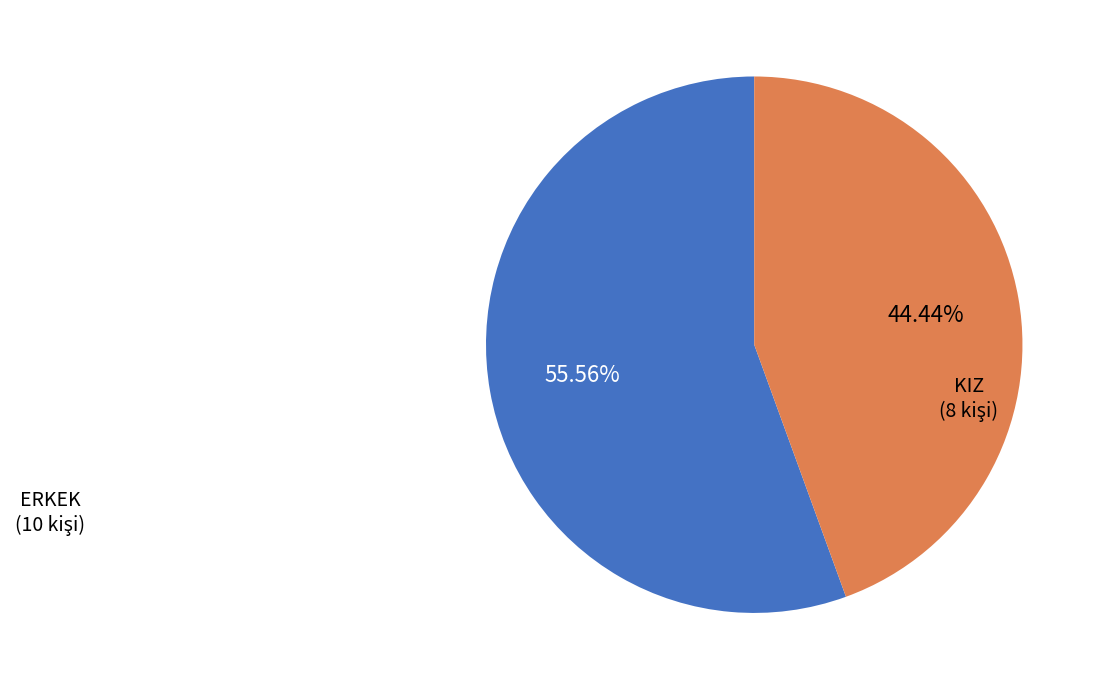

Is there any slice that represents more than half of the pie?

Yes